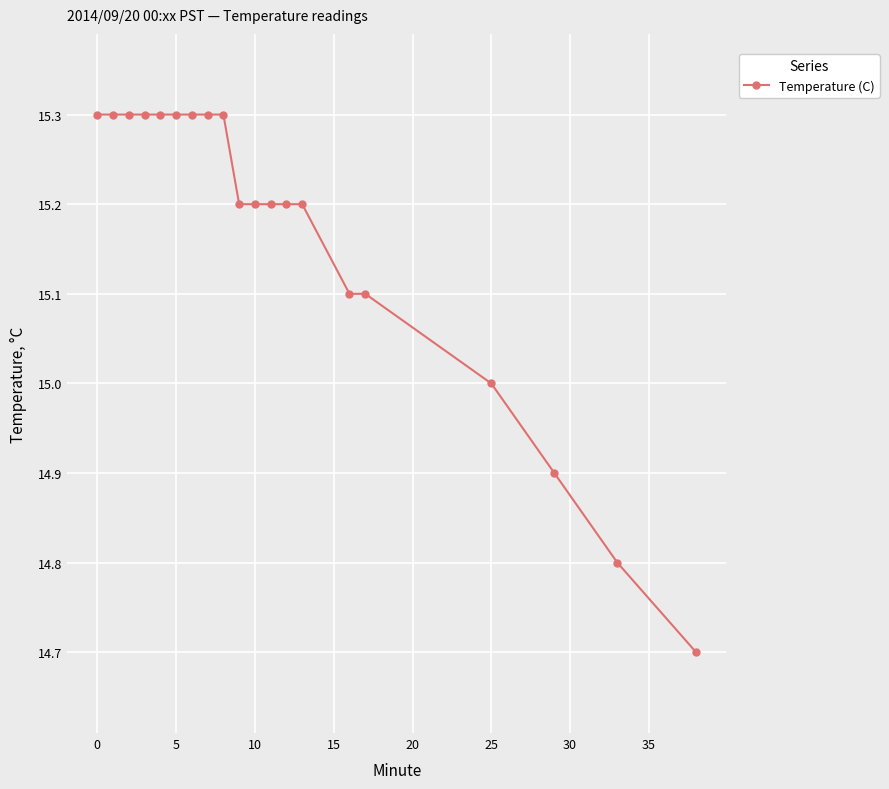

What is the value of the 16th point from the left?

15.1